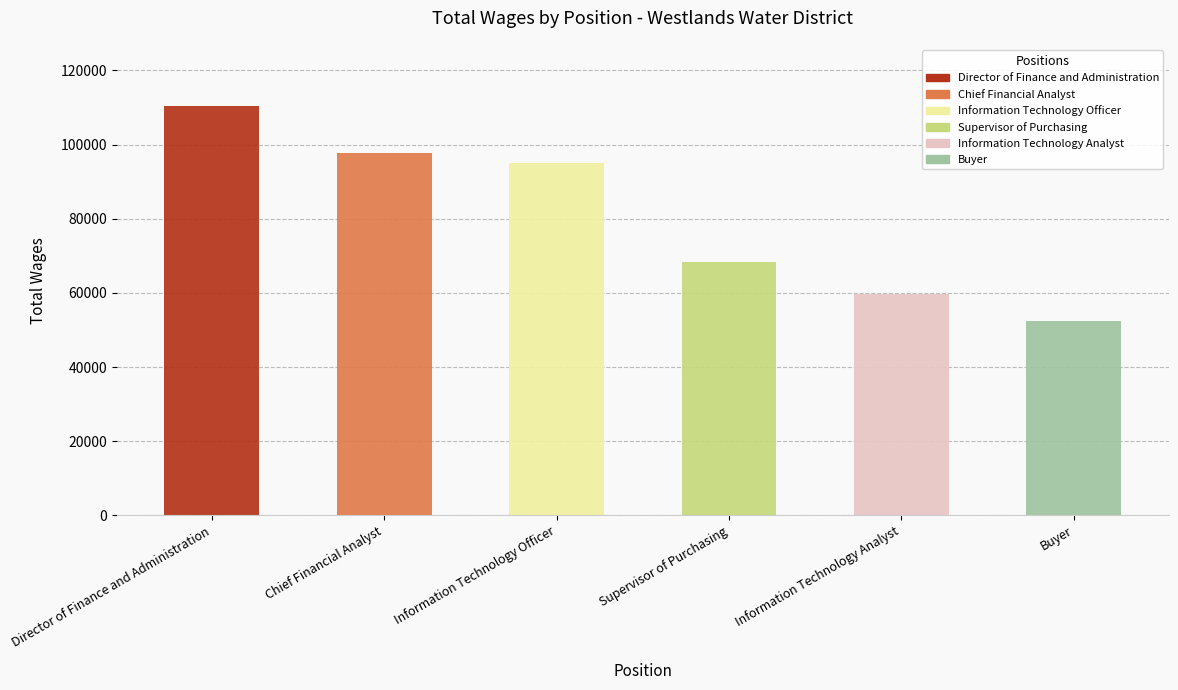

What is the sum of the values at Buyer and Supervisor of Purchasing?

120604